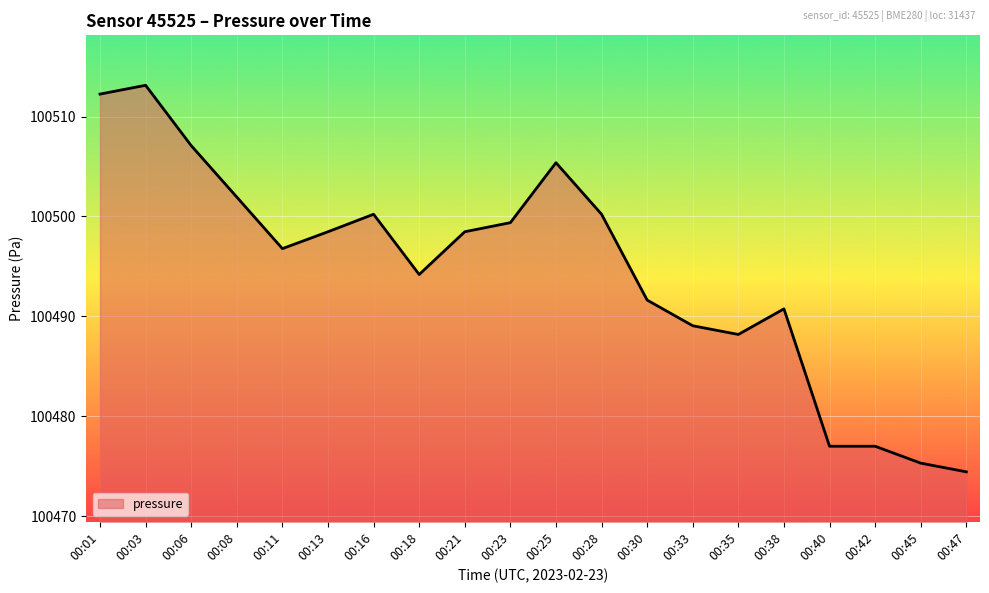

At which label does the data first exceed 100498?

00:01